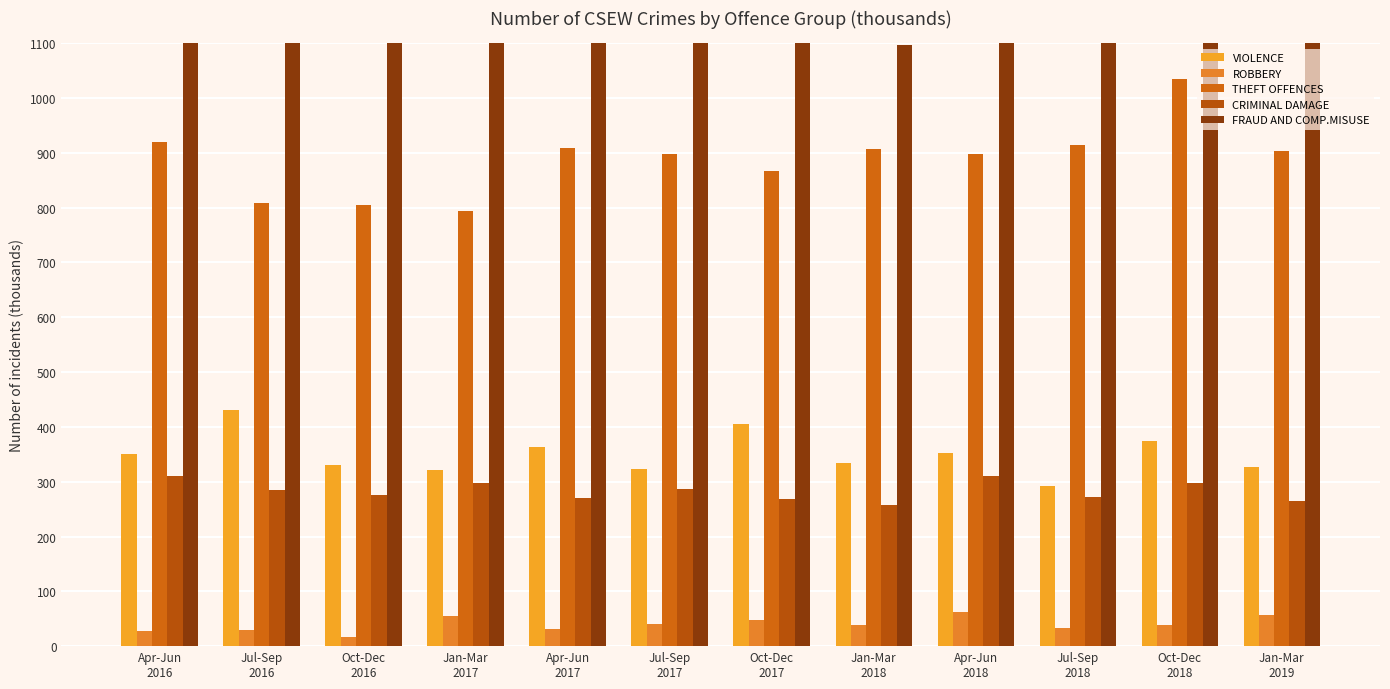

What is the value of the THEFT OFFENCES bar at the 11th from the left?

1034